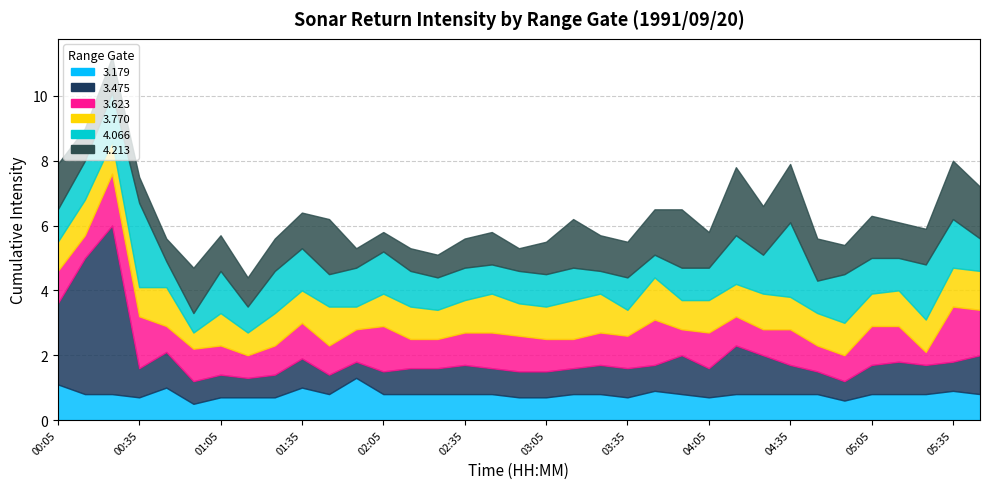

True or false: 4.213 has more than 1 interior local peaks.

True